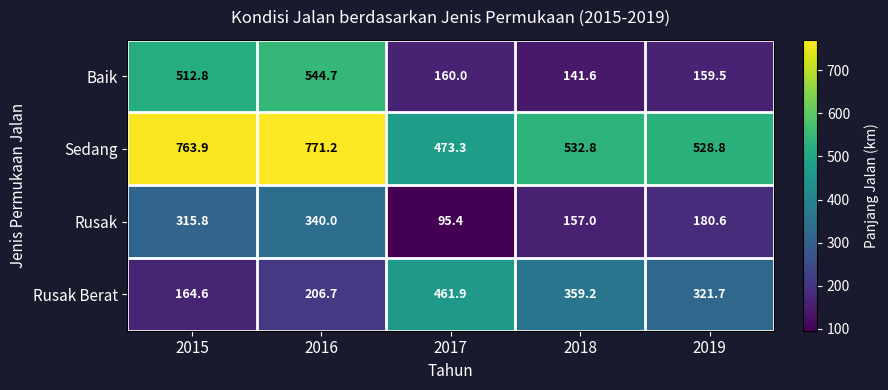

Which series has the widest spread of values?

Baik